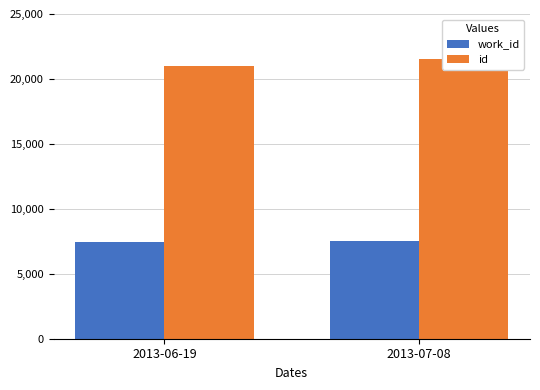

Does the chart contain any negative values?

No